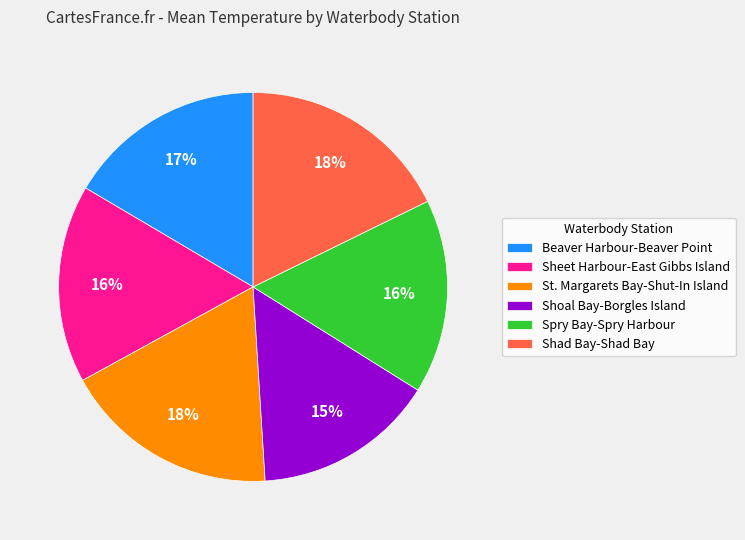

Is there a majority slice in this chart?

No